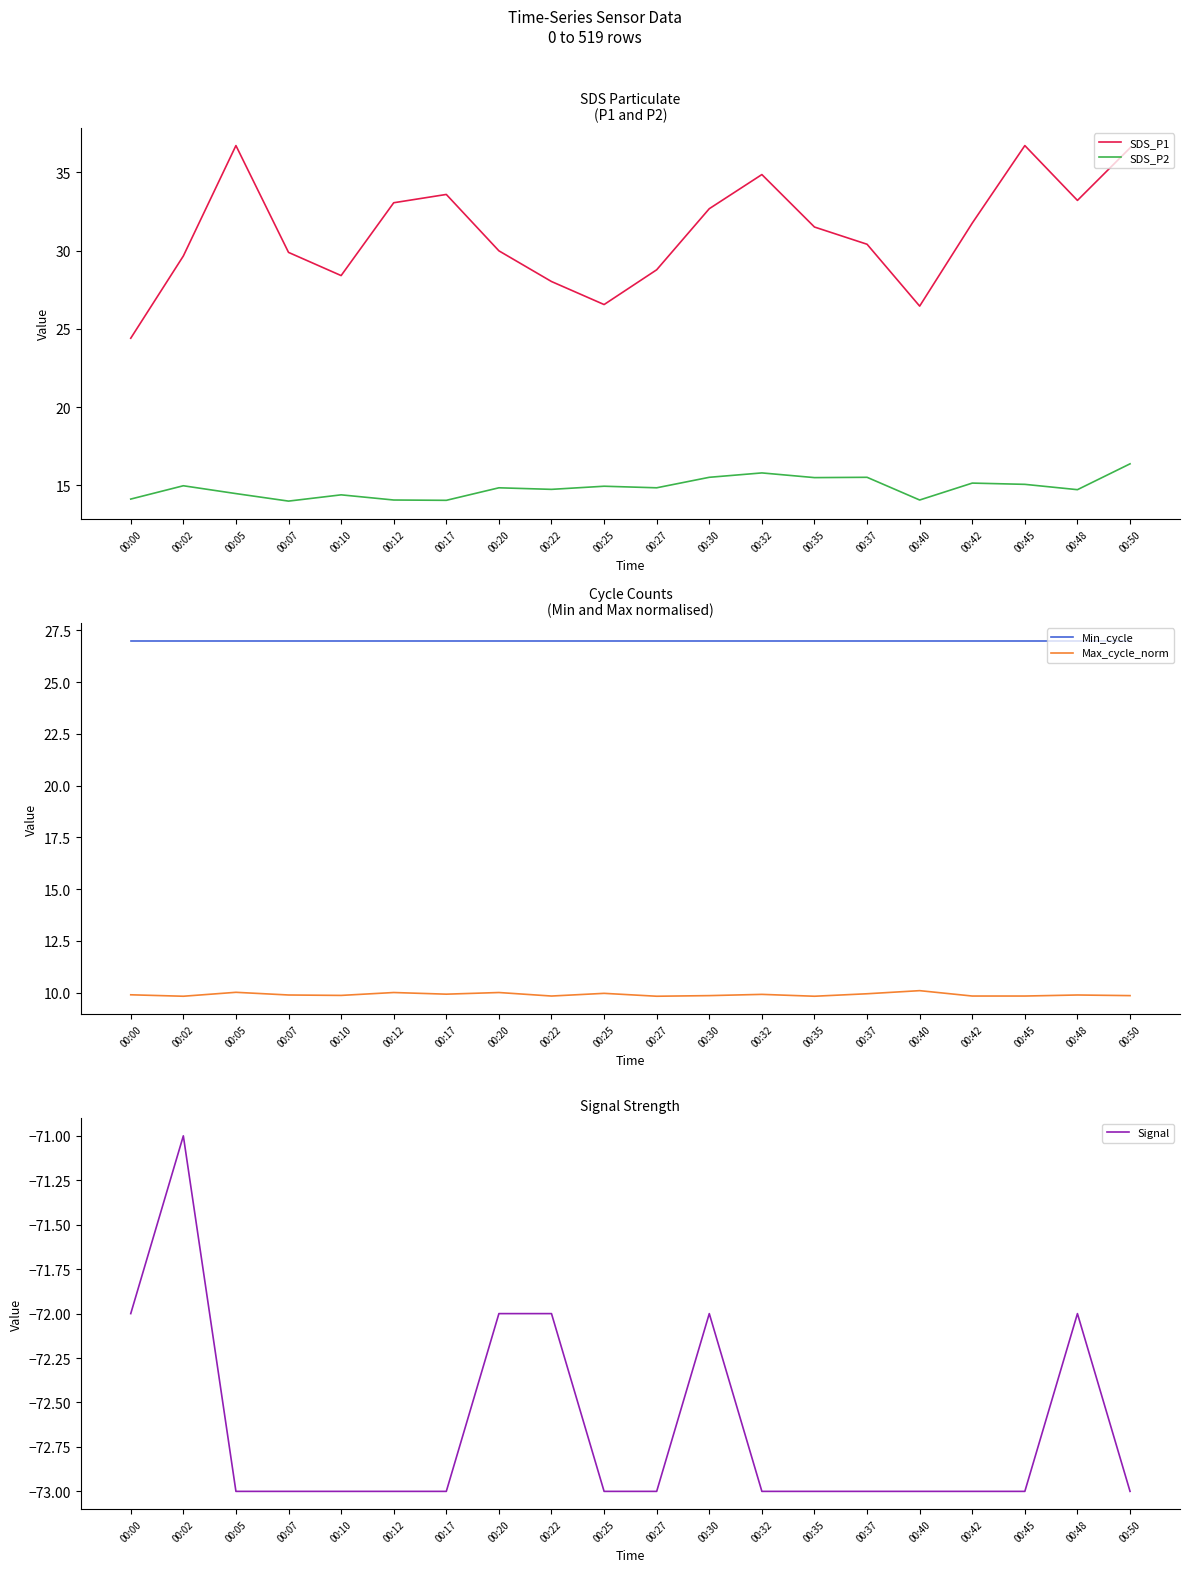

Rank the series at 00:50 from lowest to highest value.

Signal, Max_cycle_norm, SDS_P2, Min_cycle, SDS_P1